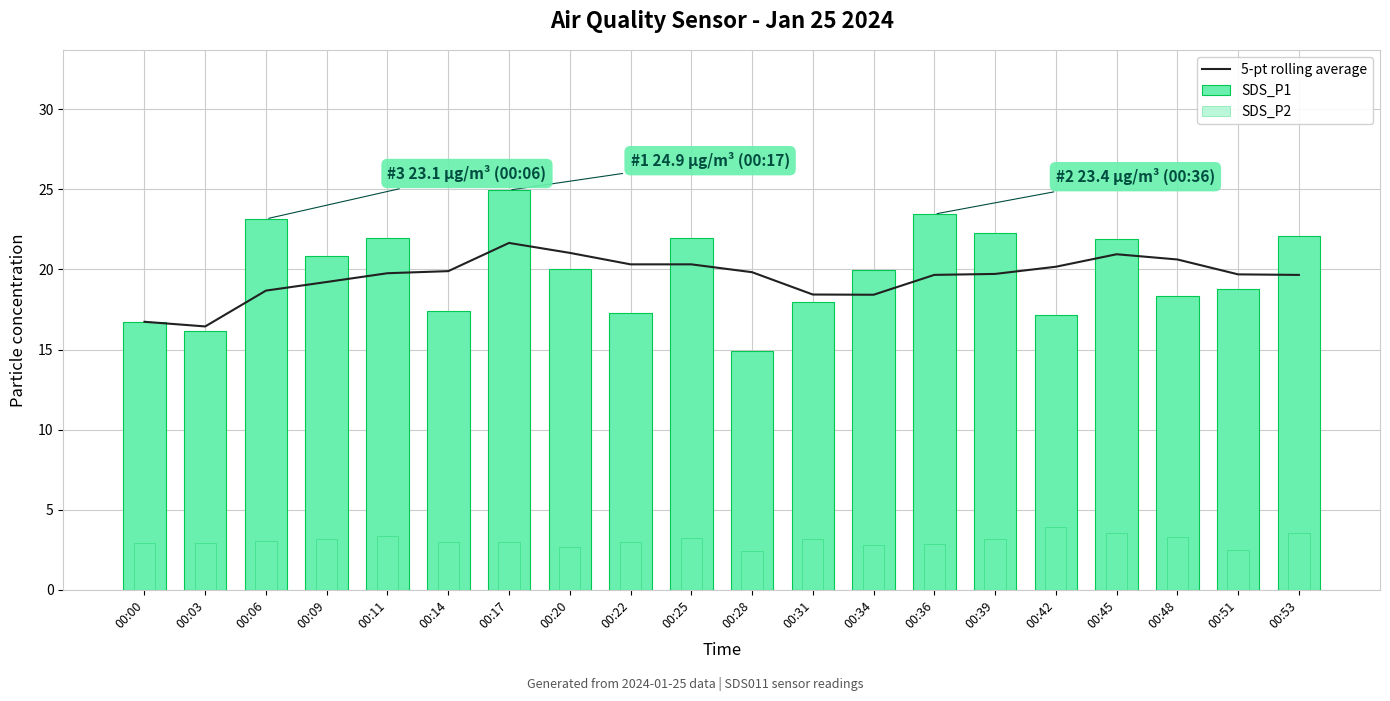

Rank the series at 00:03 from lowest to highest value.

SDS_P2, SDS_P1, 5-pt rolling average